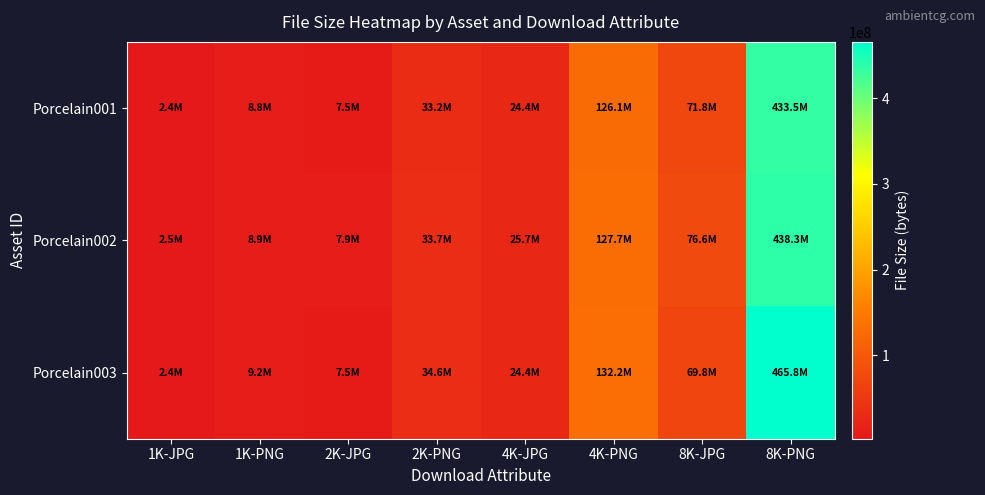

Which series changed the most between 1K-PNG and 4K-JPG?

Porcelain002